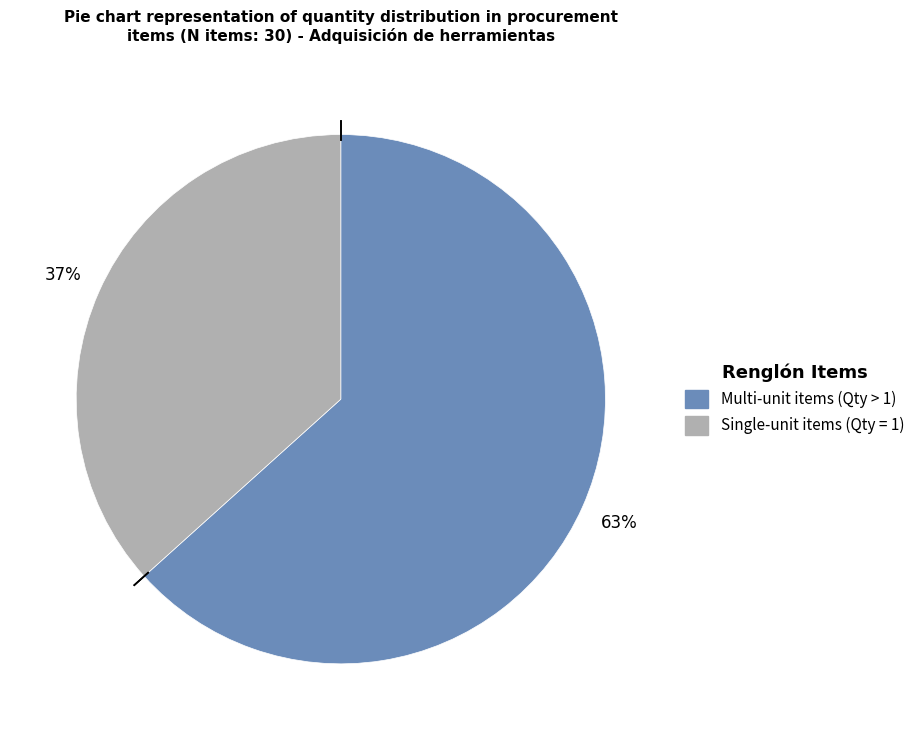

Is there any slice that represents more than half of the pie?

Yes